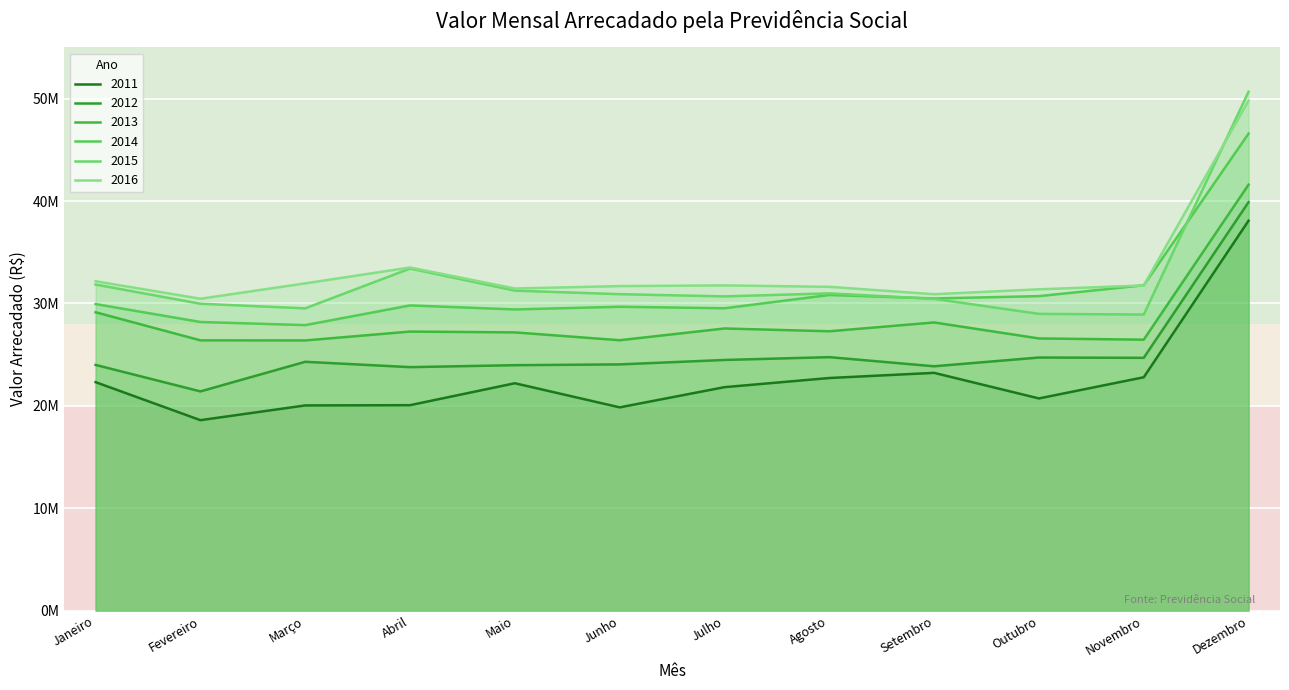

At which category does 2011 reach its first local peak?

Maio